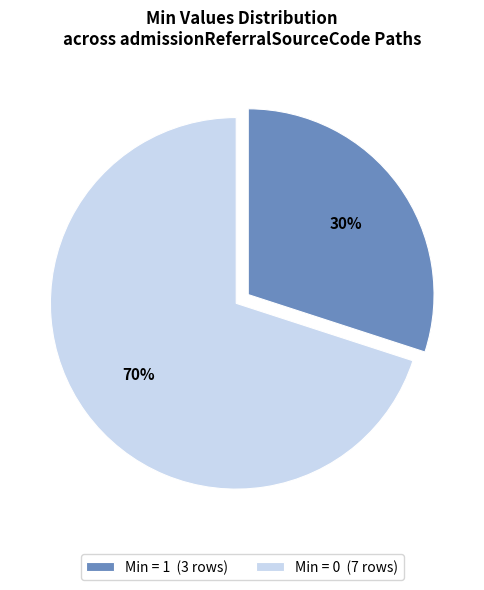

Is it true that Min = 1 (3 rows) is 38% of the pie?

False